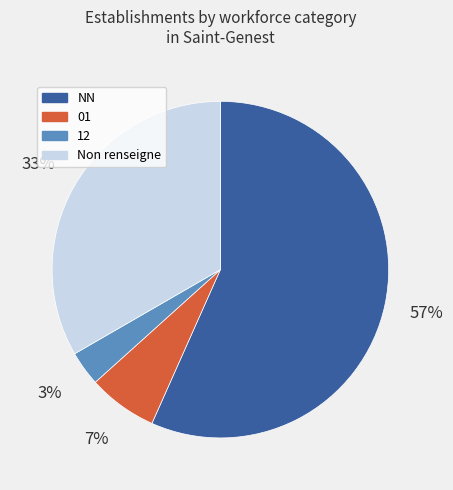

Which has a higher value, Non renseigne or 12?

Non renseigne